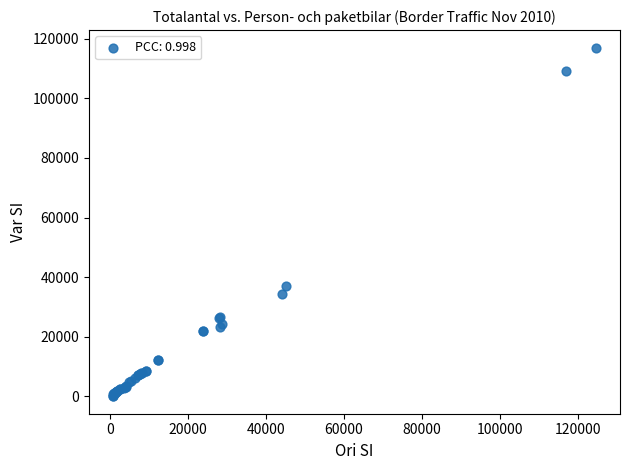

What Y value in the scatter plot is closest to 58535?

37067